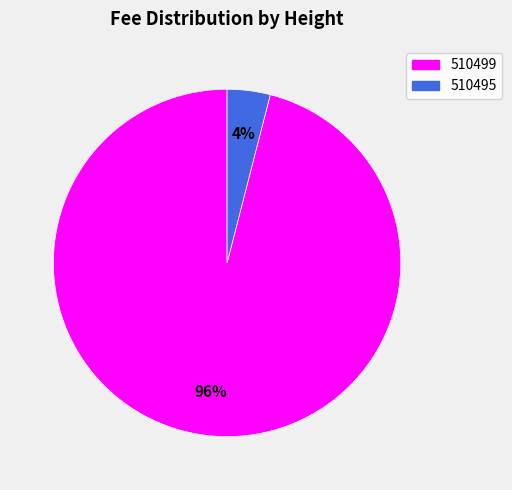

Is it true that 510495 is 4% of the pie?

True